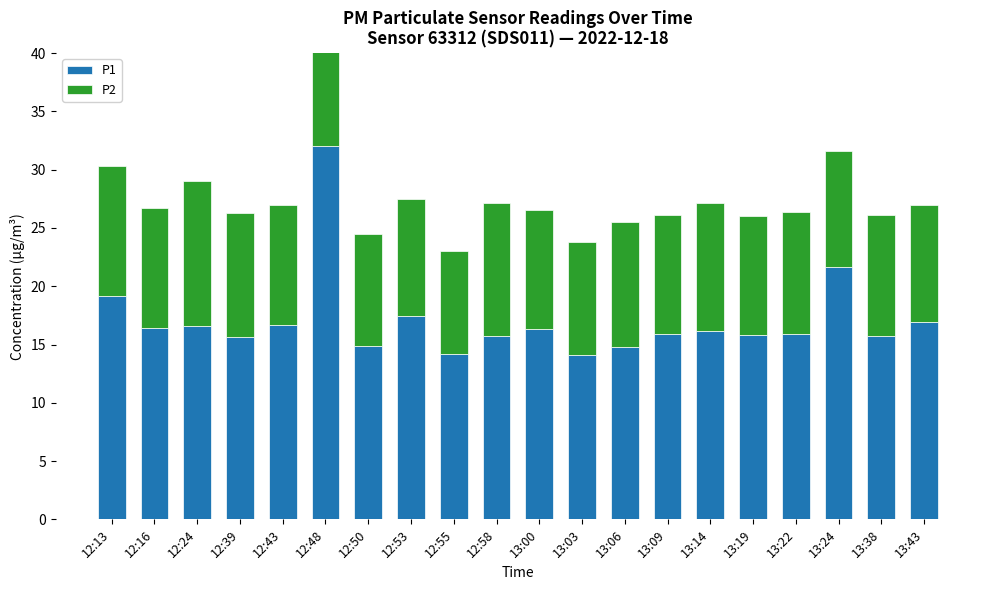

Where does the P2 series first go above 10?

12:13